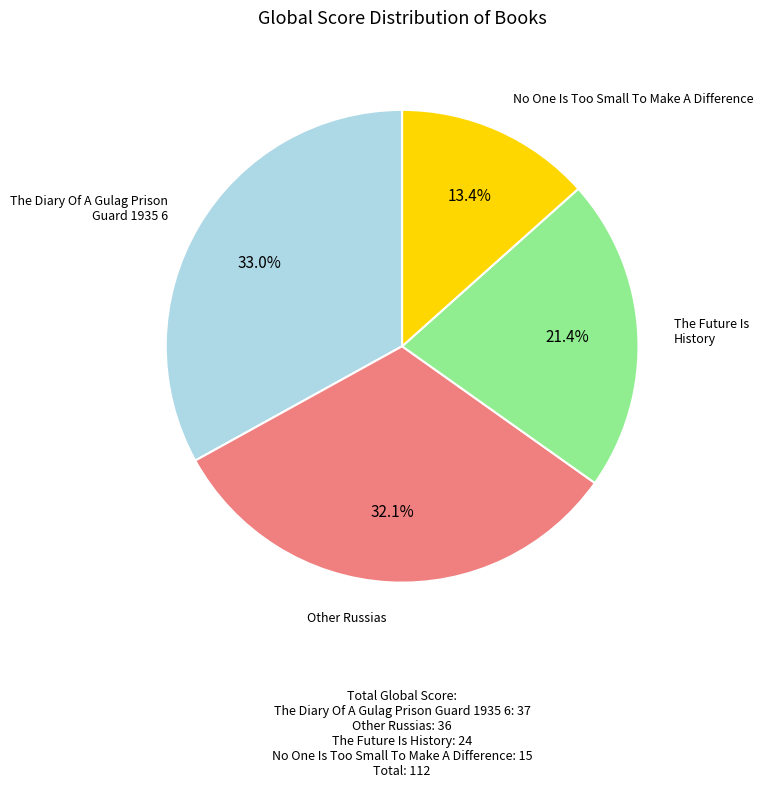

Does any single category account for the majority?

No